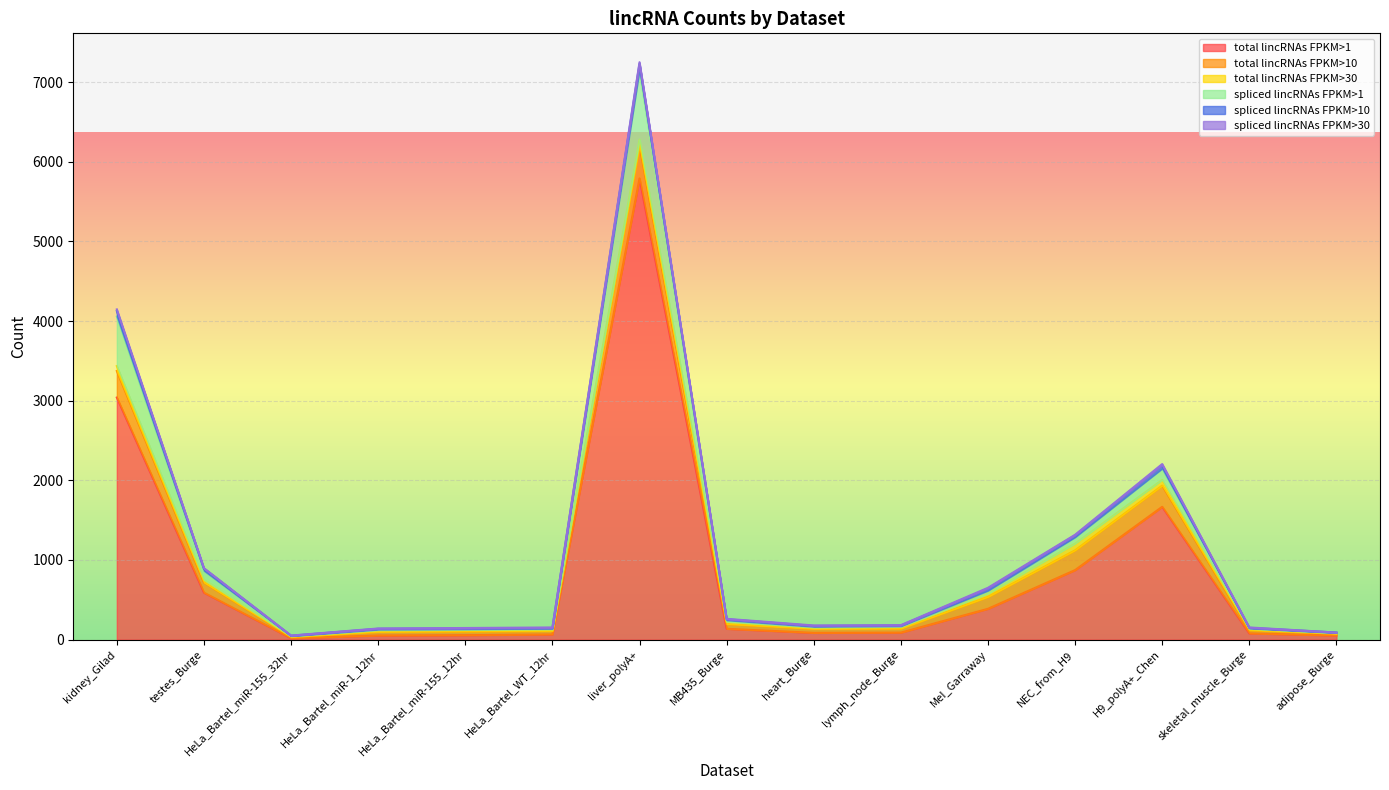

What is the greatest value displayed?

5792